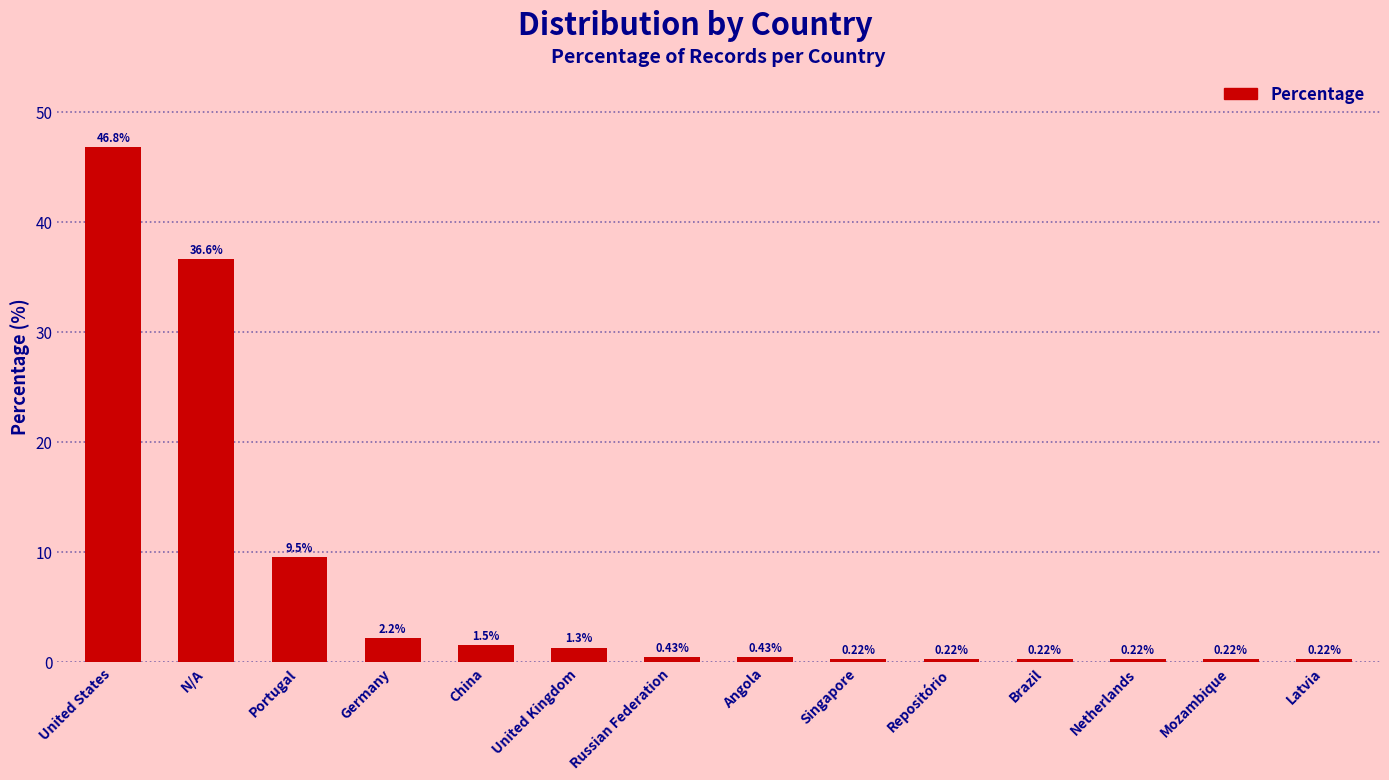

What is the sum of all values?

100.0